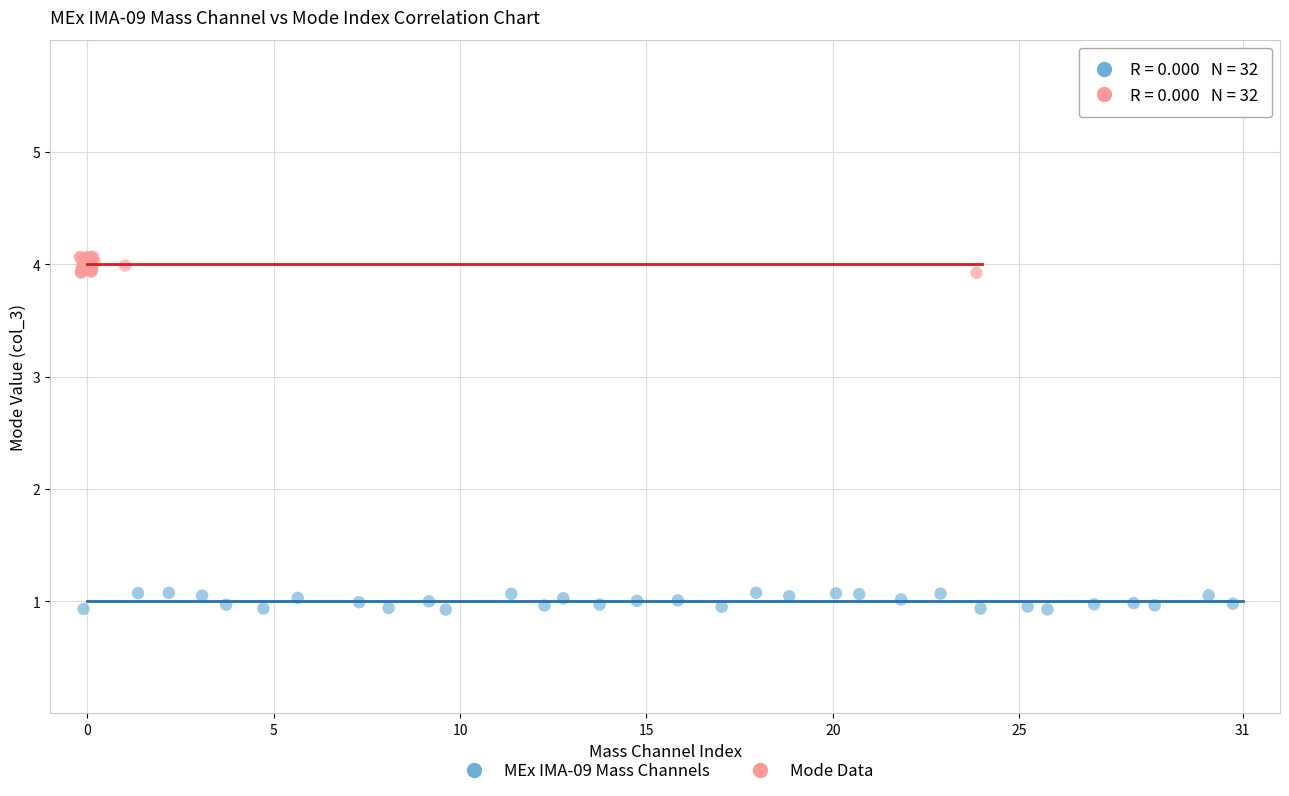

Which series contains the highest Y value?

Mode Data